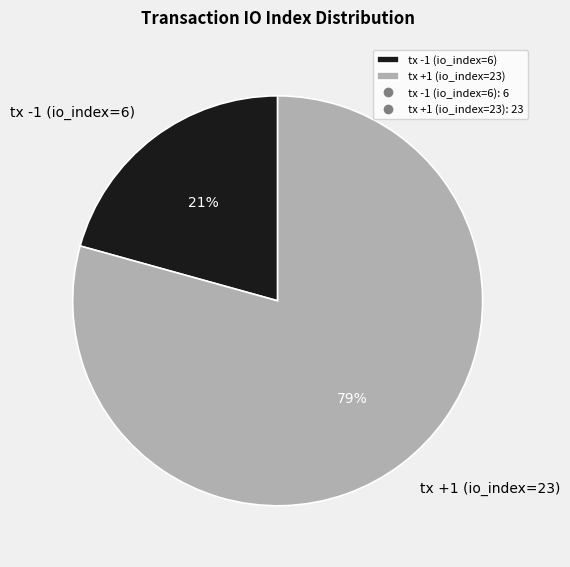

To the nearest percent, what is the combined percentage of tx +1 (io_index=23) and tx -1 (io_index=6)?

100%